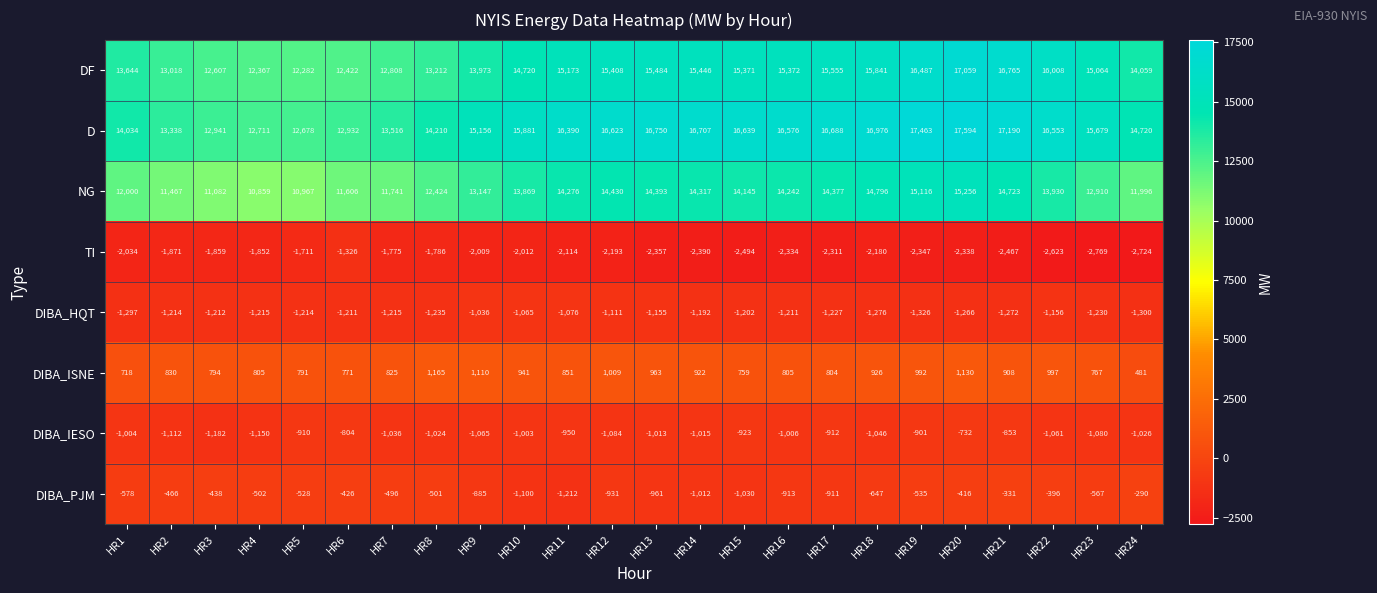

Rank the series at HR6 from lowest to highest value.

TI, DIBA_HQT, DIBA_IESO, DIBA_PJM, DIBA_ISNE, NG, DF, D